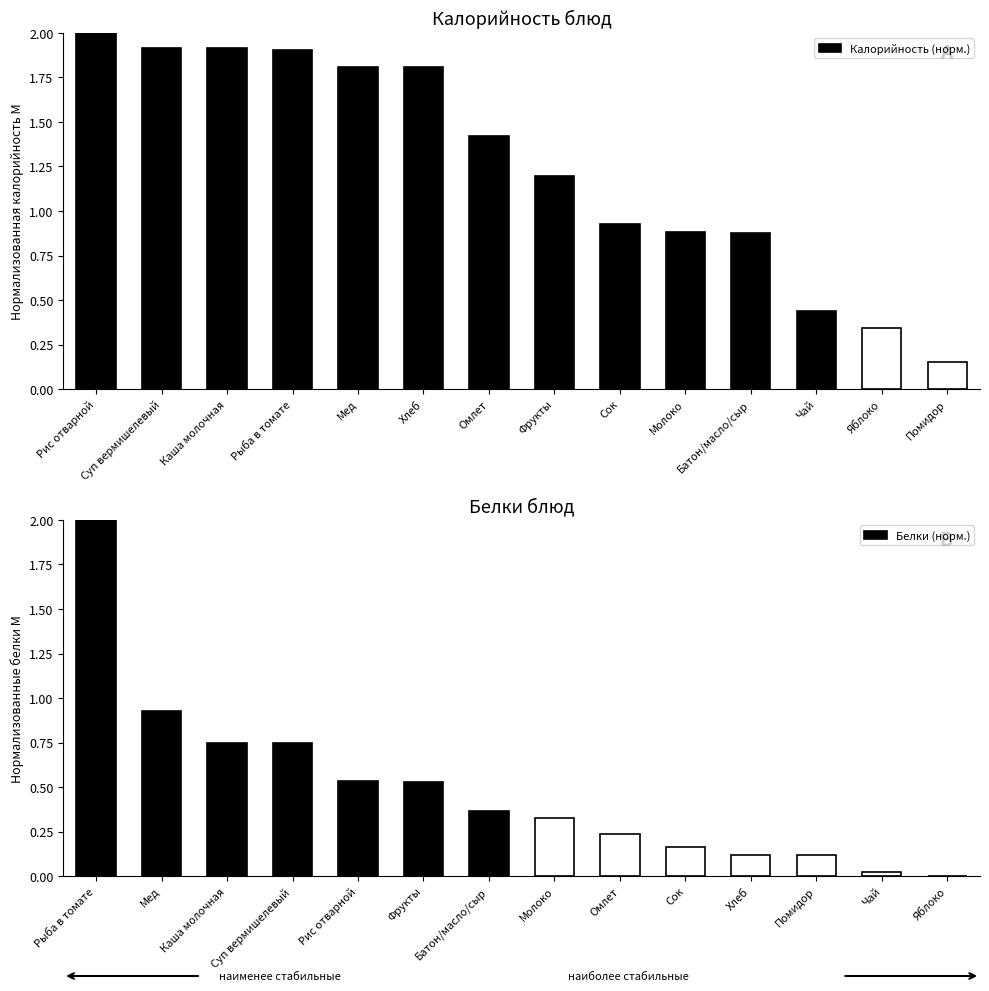

What is the average value of the Калорийность (норм.) series?

1.3